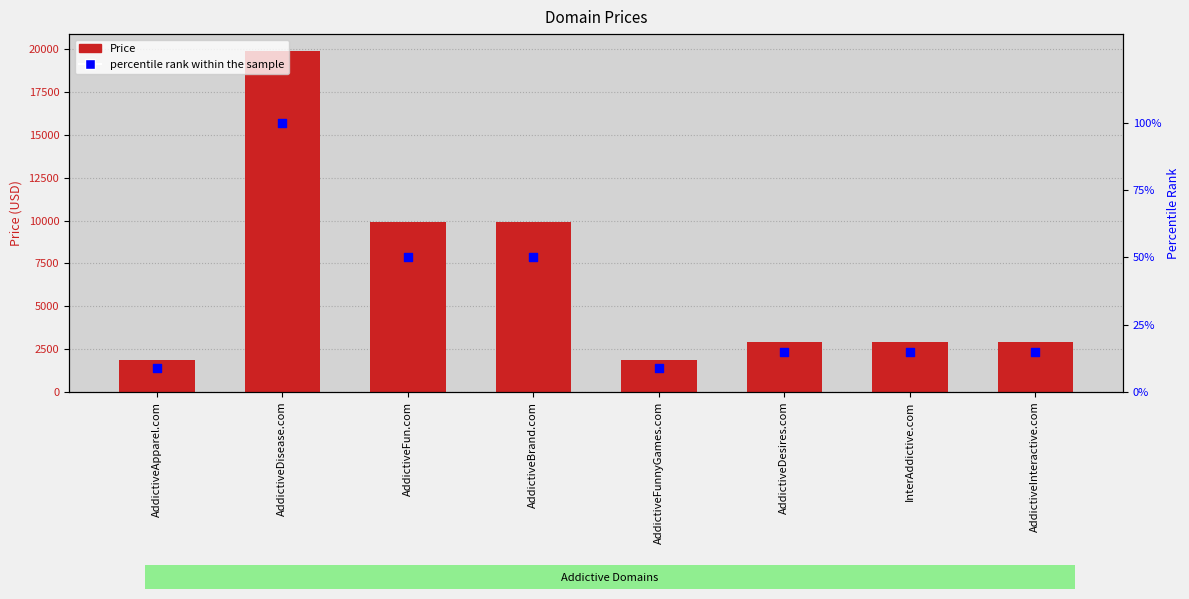

At which category is the sum across all series the highest?

AddictiveDisease.com